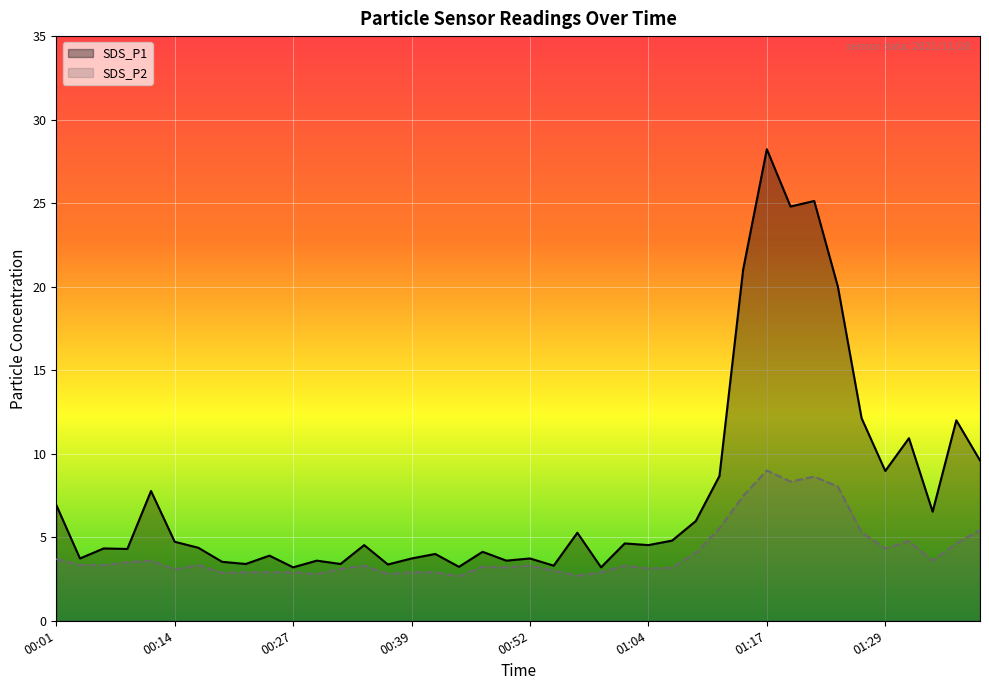

How many values in the SDS_P1 series exceed 4?

25